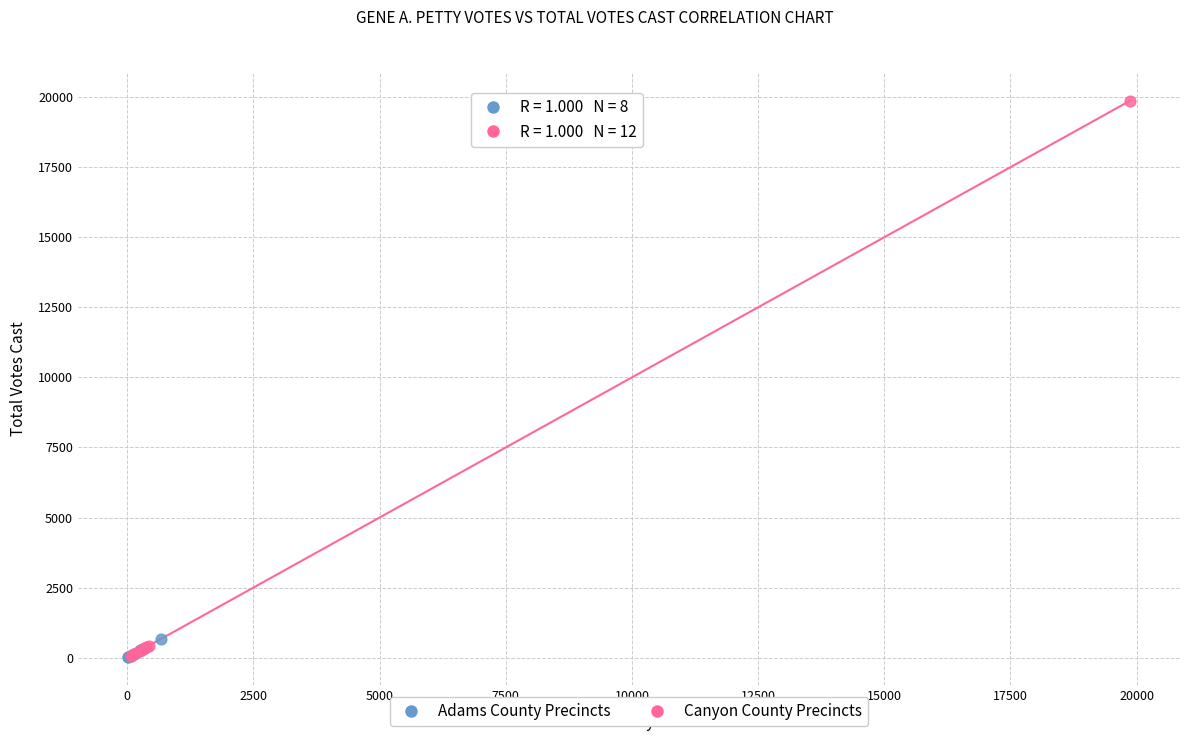

Which series has the largest Y range (max minus min)?

Canyon County Precincts